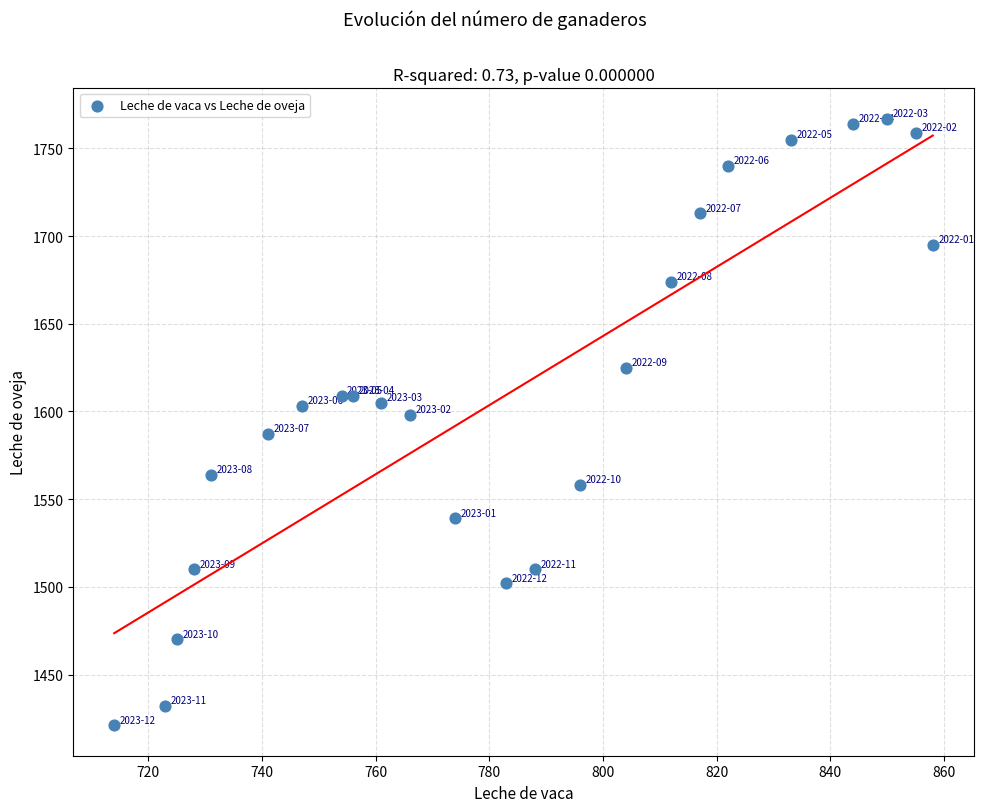

What is the range of Y values (max minus min)?

346